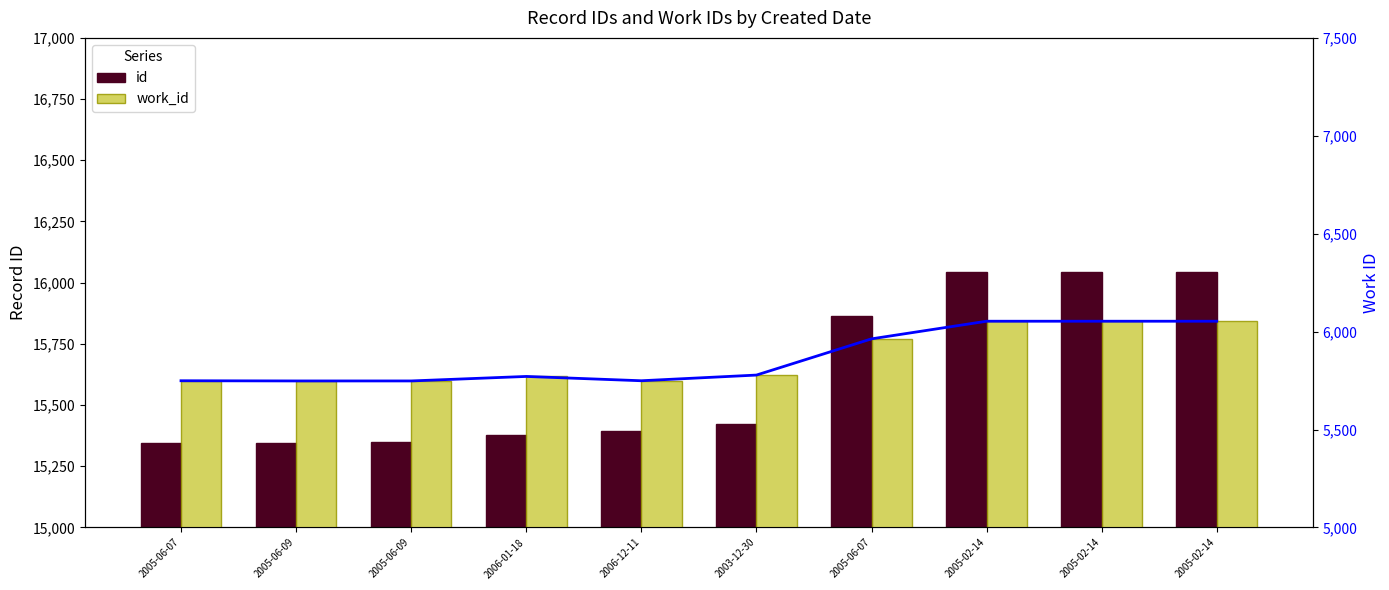

How many groups of bars are there?

10